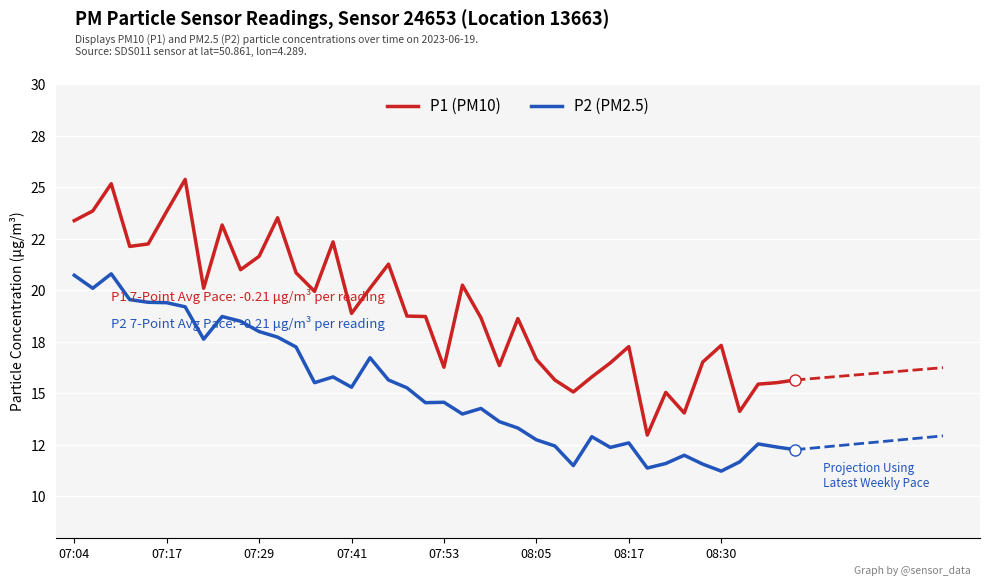

True or false: P1 (PM10) and P2 (PM2.5) cross at least once.

False